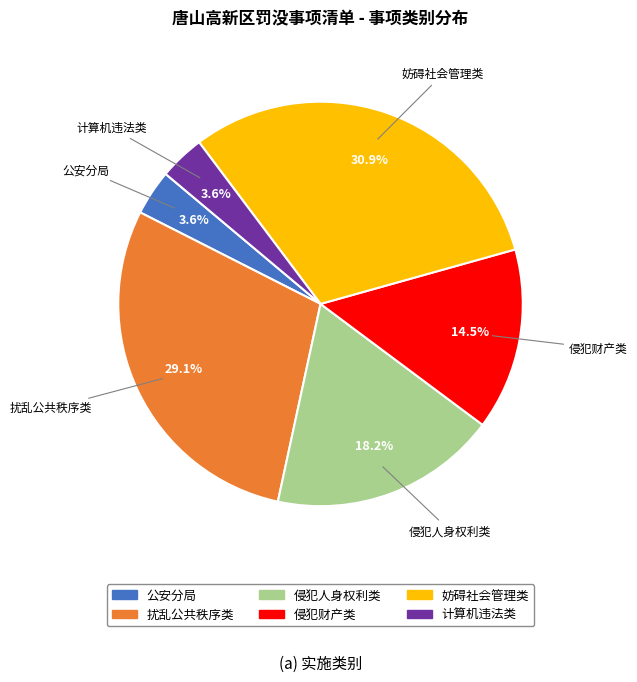

Is there a majority slice in this chart?

No